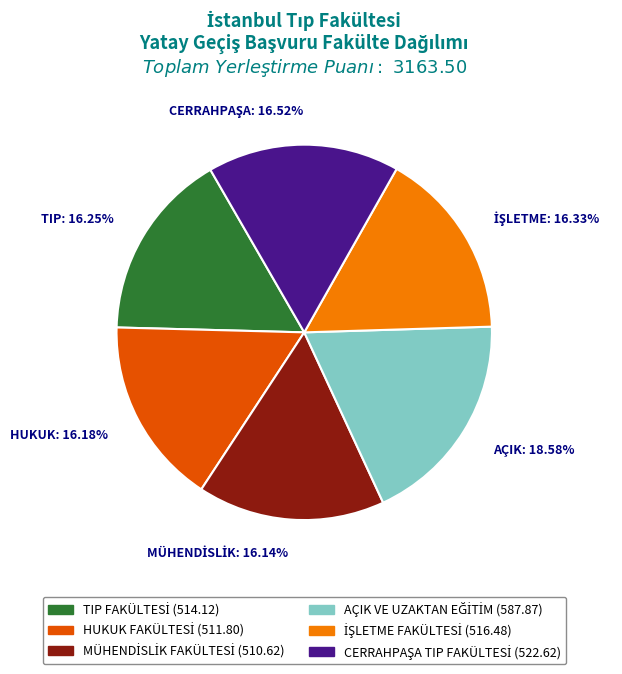

Which slice is the largest?

AÇIK: 18.58%